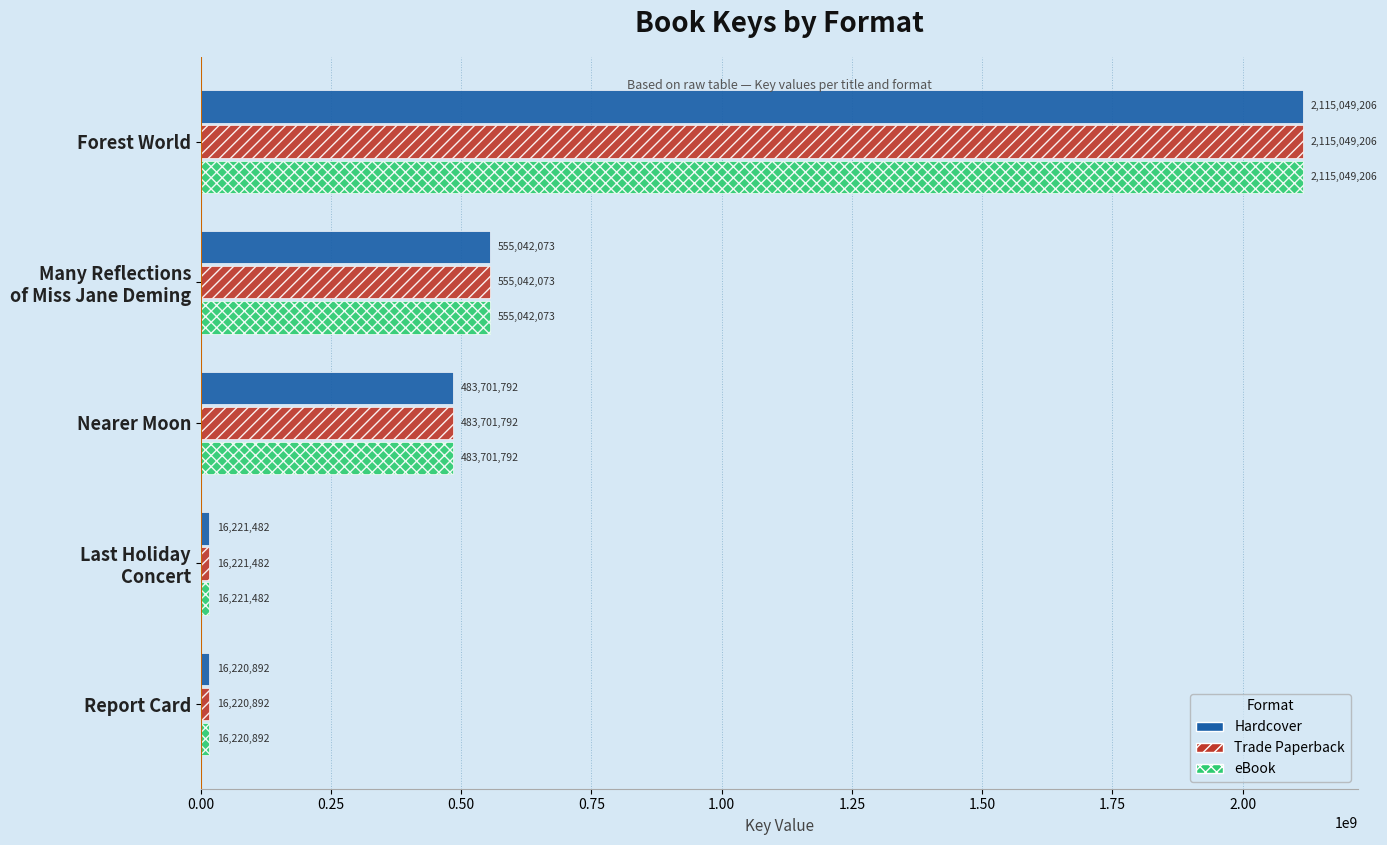

What is the difference between the Hardcover values at Nearer Moon and Forest World?

1631347414